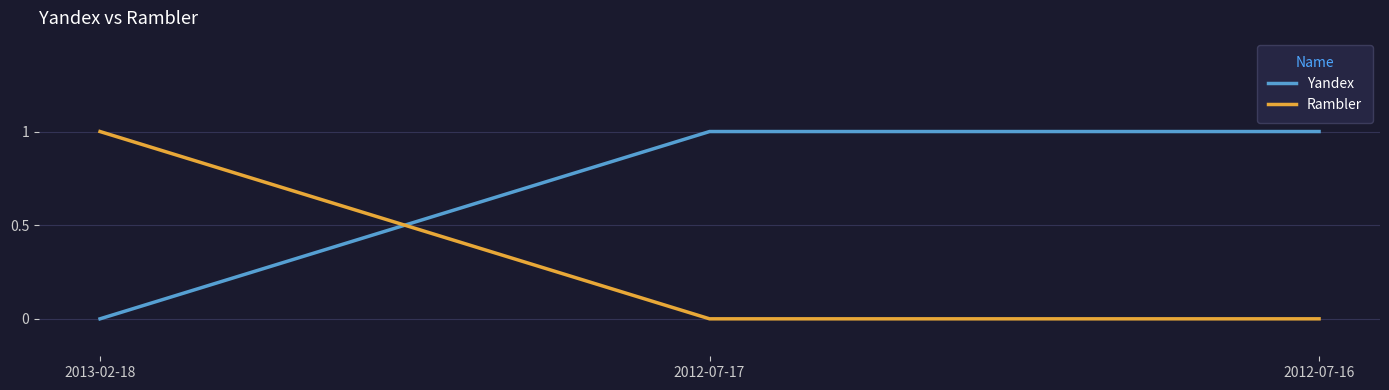

Rank the series at 2012-07-17 from lowest to highest value.

Rambler, Yandex